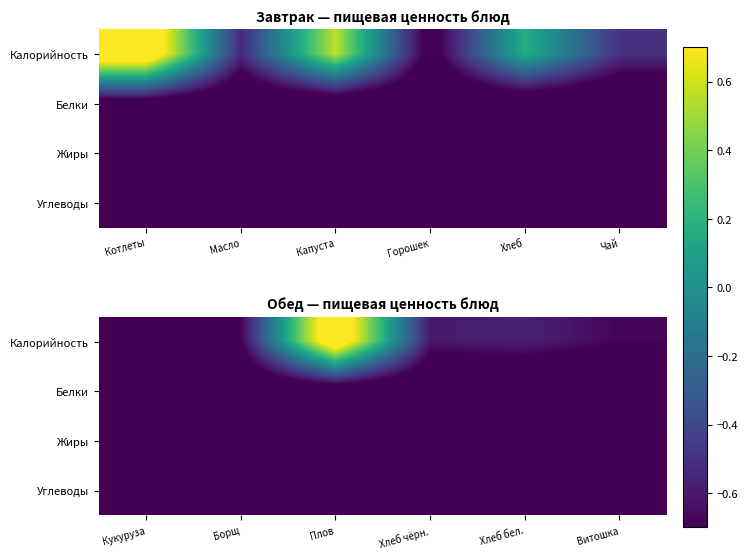

How many series are shown in this chart?

4